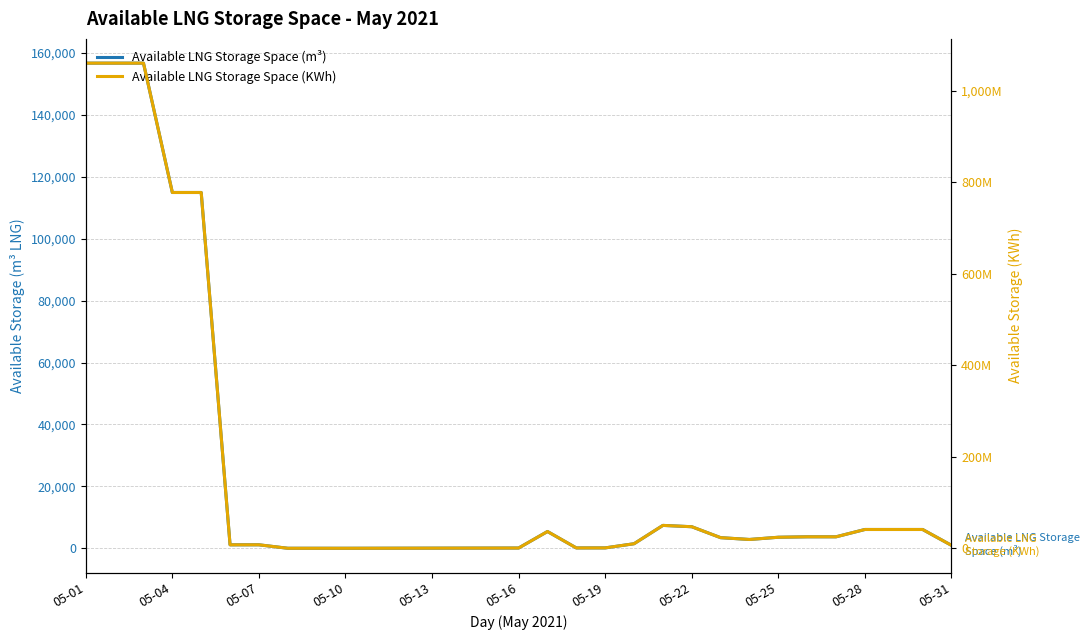

Between 05-04 and 05-19, which series saw the biggest shift?

Available LNG Storage Space (KWh)